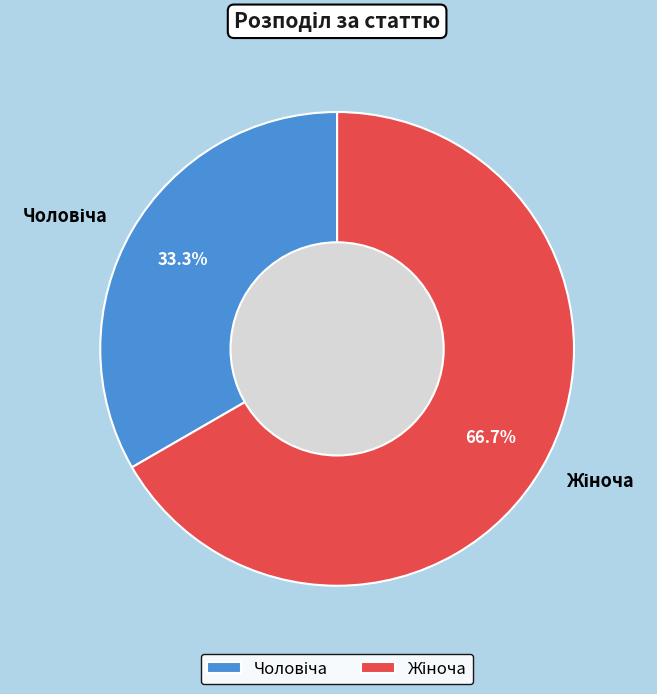

Does any single category account for the majority?

Yes